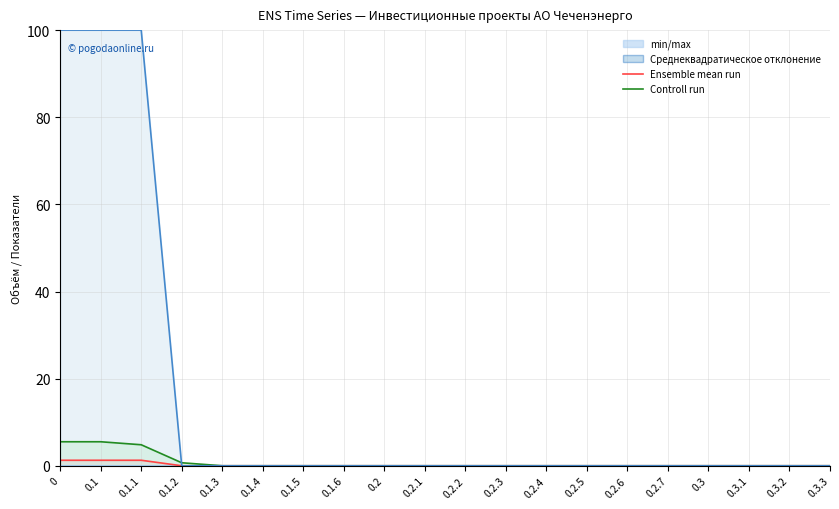

True or false: col_42 (финансовые потребности 0) and col_17 (макс мощность присоед) cross at least once.

False